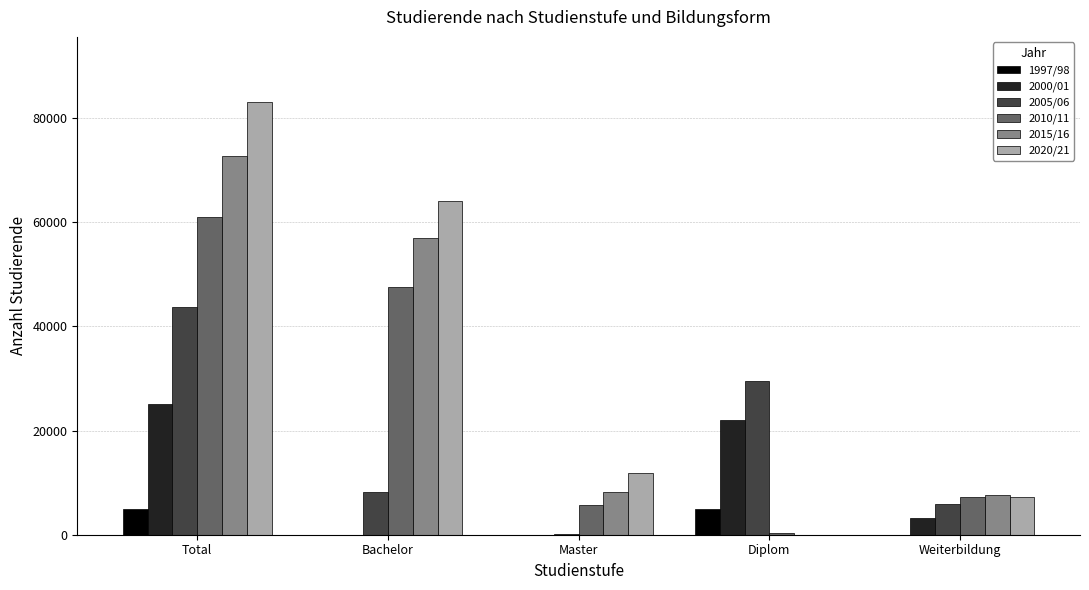

Is the value of 2005/06 at Diplom greater than the value of 2000/01 at Total?

Yes